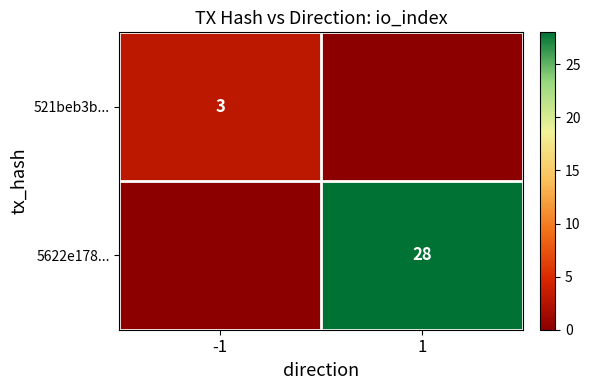

Which has a higher value, -1 or 1?

-1